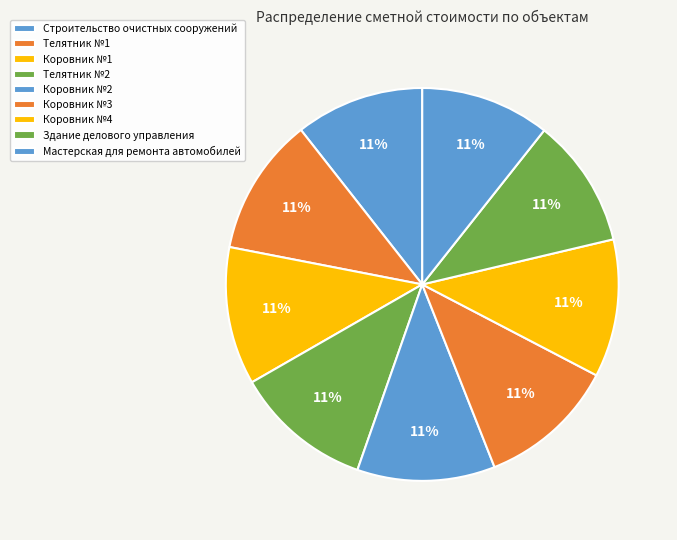

How many segments does this pie chart have?

9